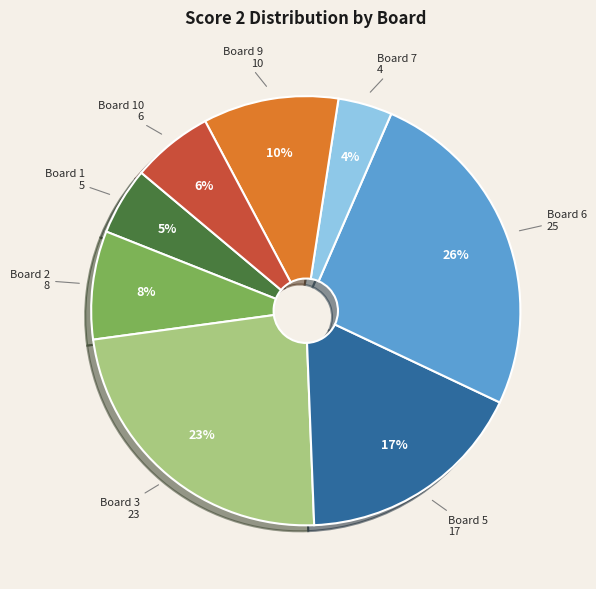

To the nearest percent, what is the average slice percentage?

12%